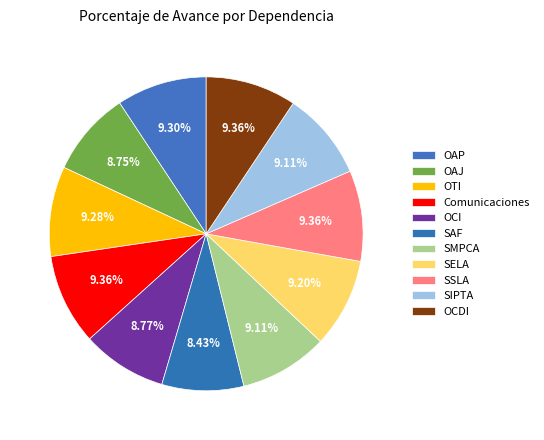

Count the number of slices in the pie.

11